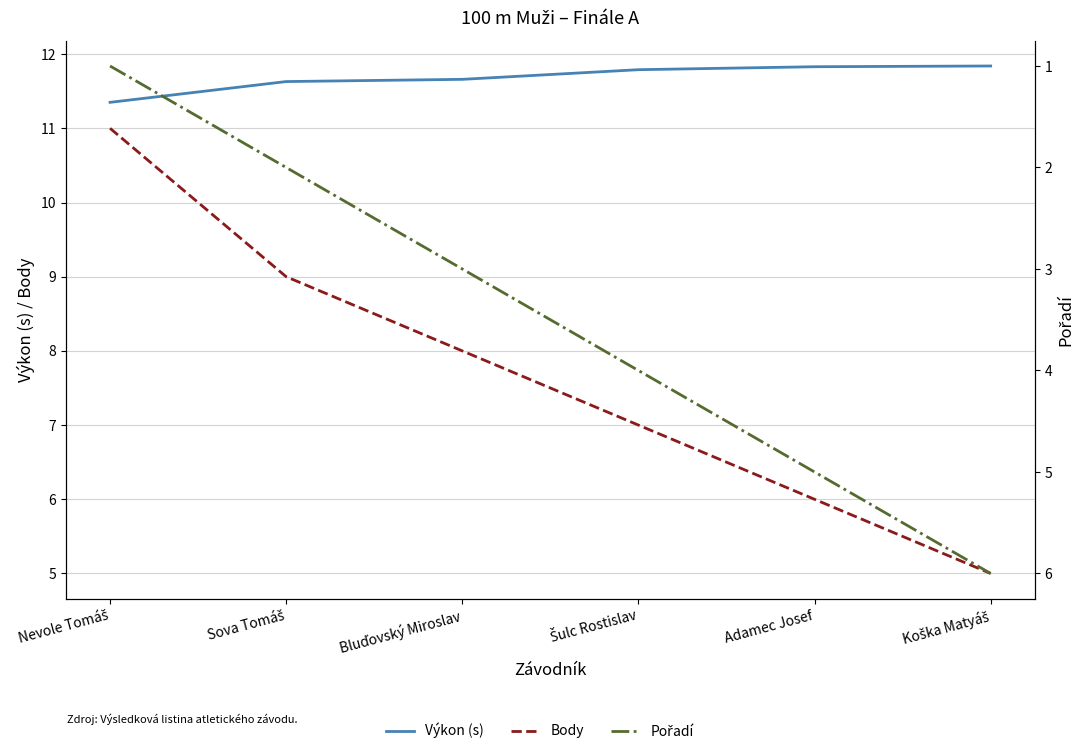

What are all the series names shown in the legend?

Výkon (s), Body, Pořadí